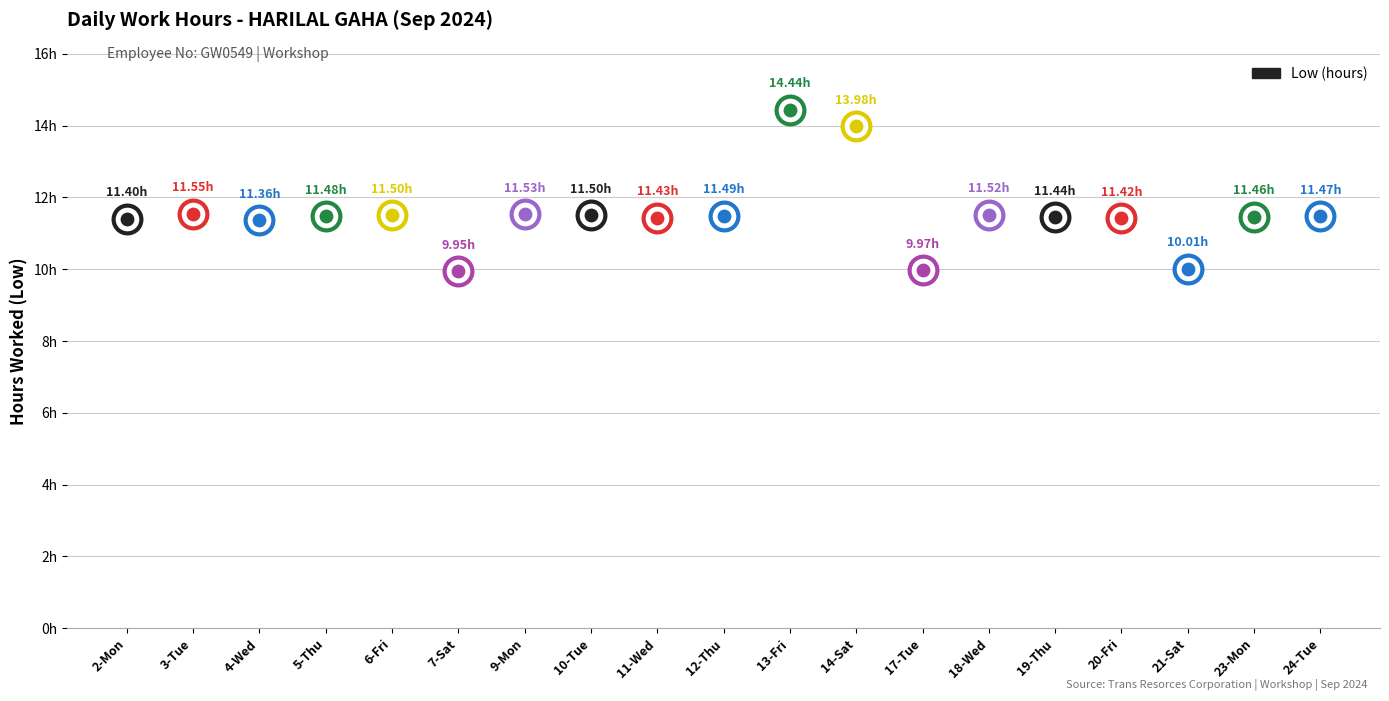

Which has a higher value, 9-Mon or 6-Fri?

9-Mon